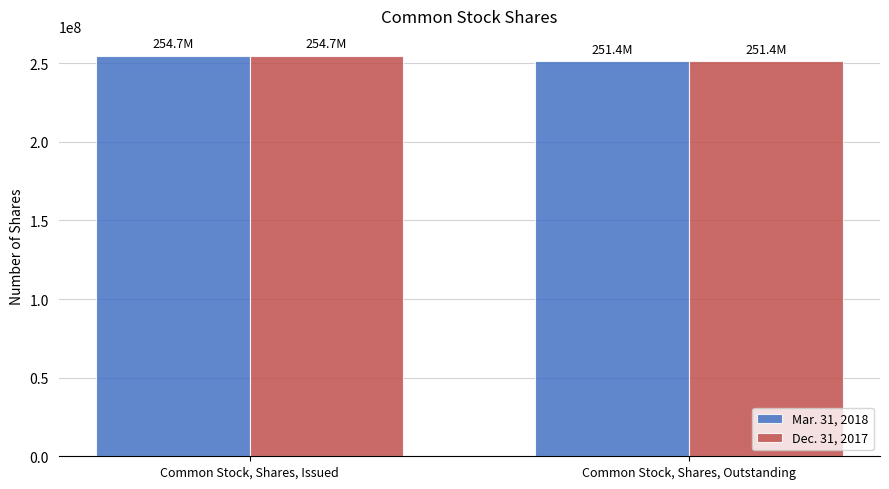

What is the average value of the Mar. 31, 2018 series?

253032053